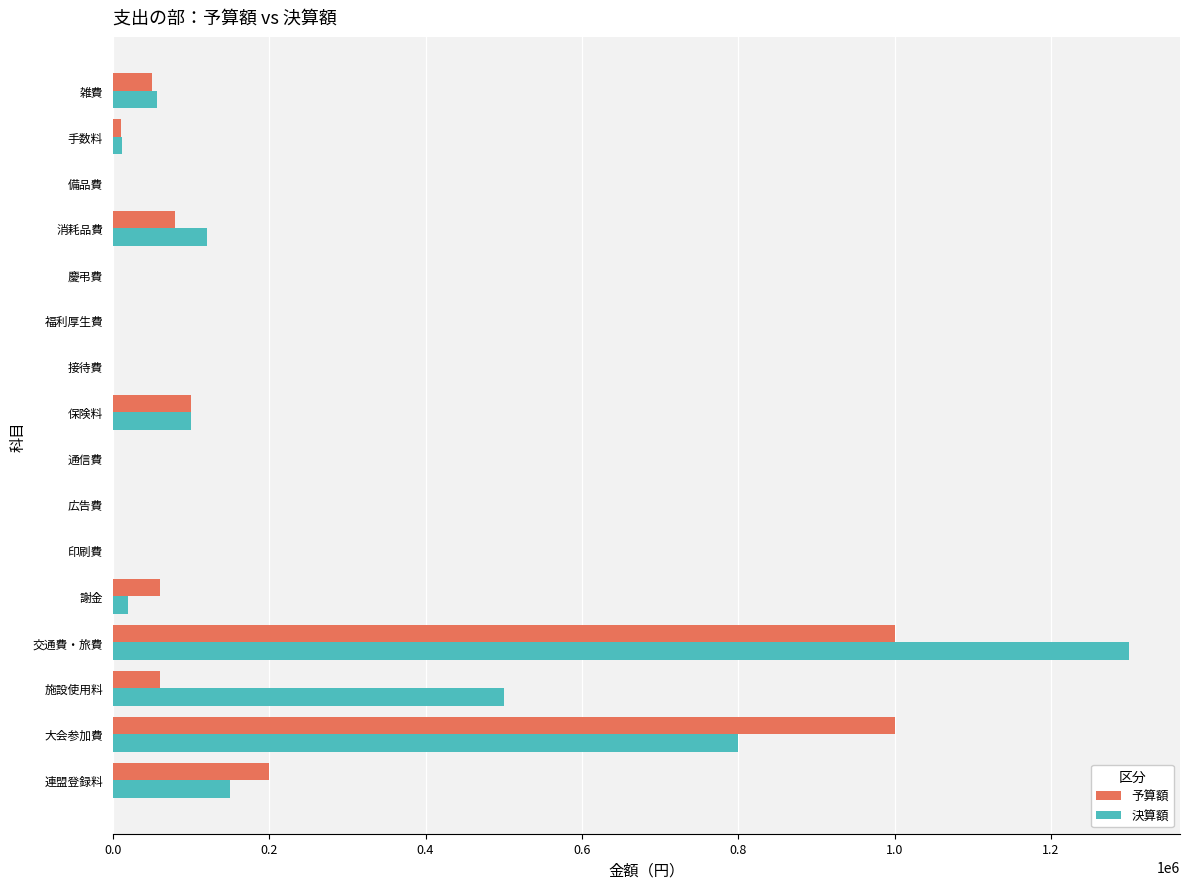

Which series changed the most between 連盟登録料 and 慶弔費?

予算額